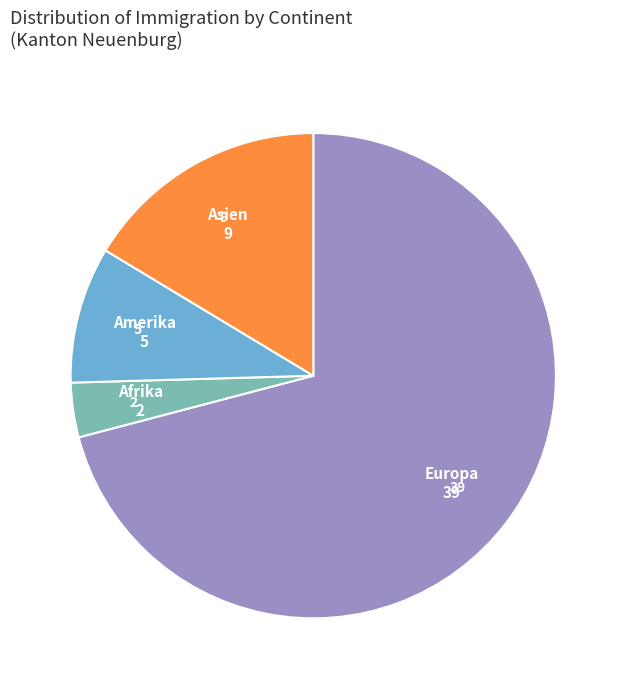

How many slices are in this pie chart?

4